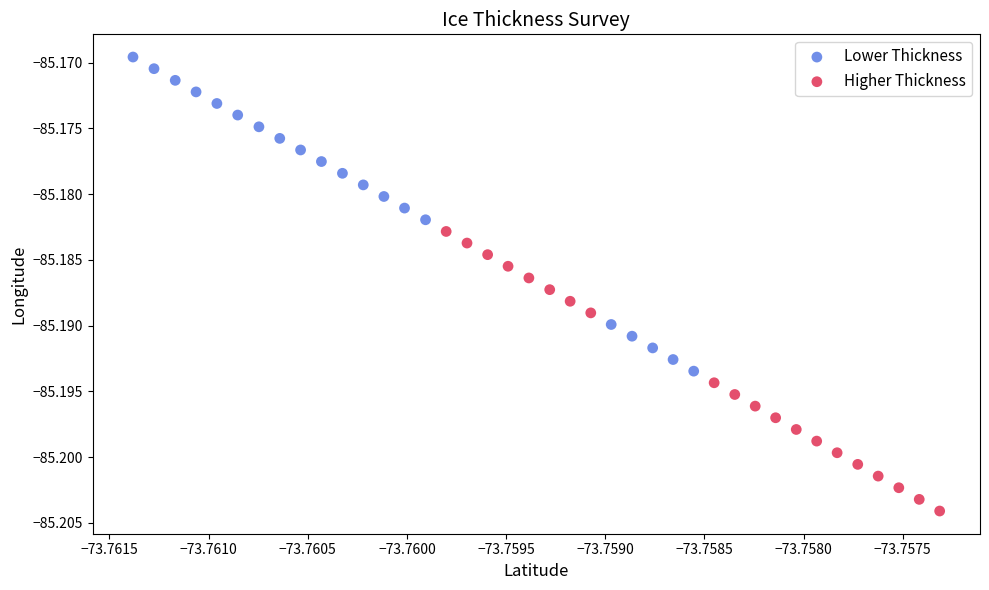

Which series has the widest spread of Y values?

Lower Thickness